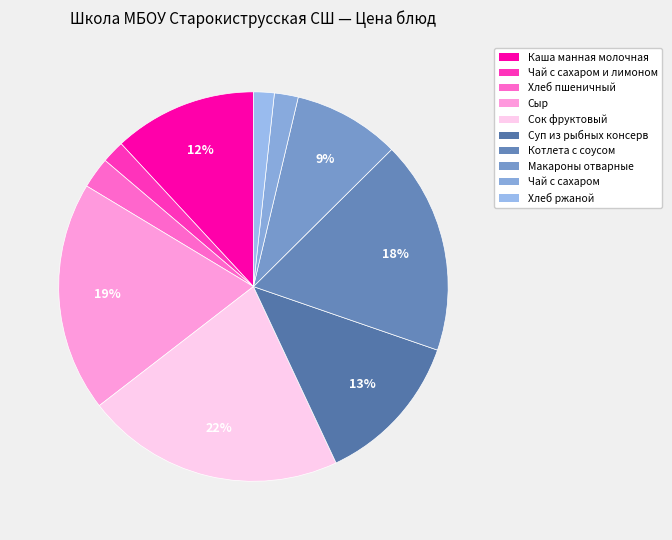

How many slices are in this pie chart?

10